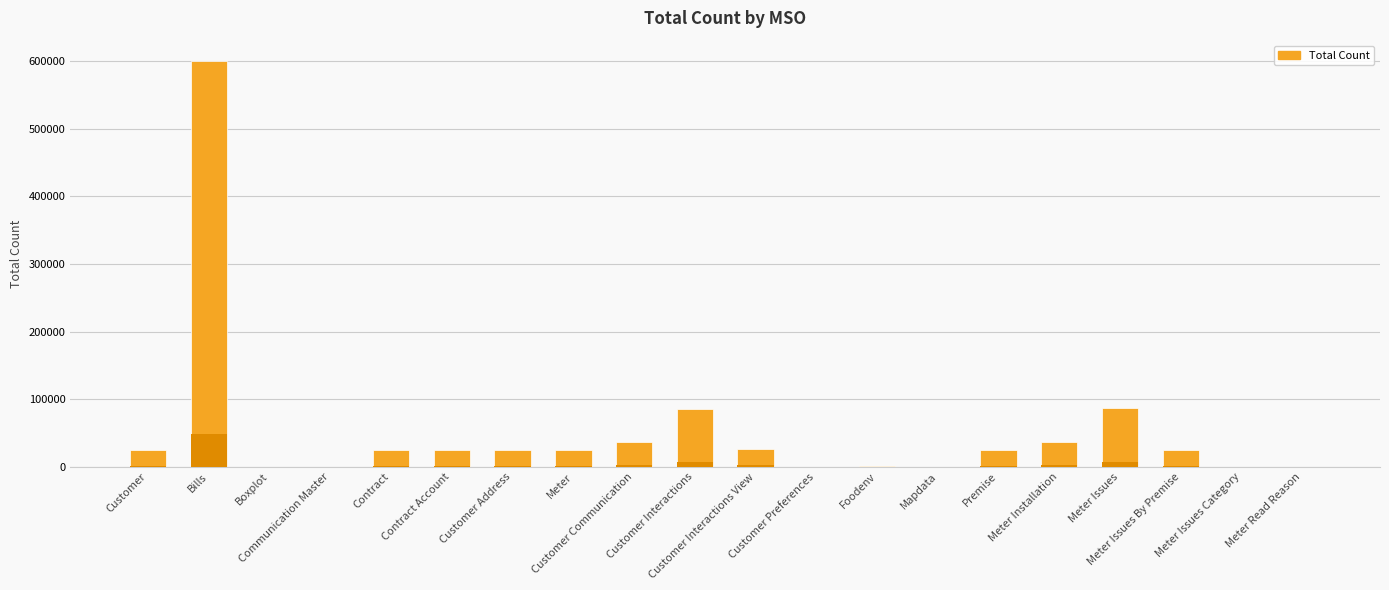

What is the difference between the second highest and minimum values?

86463